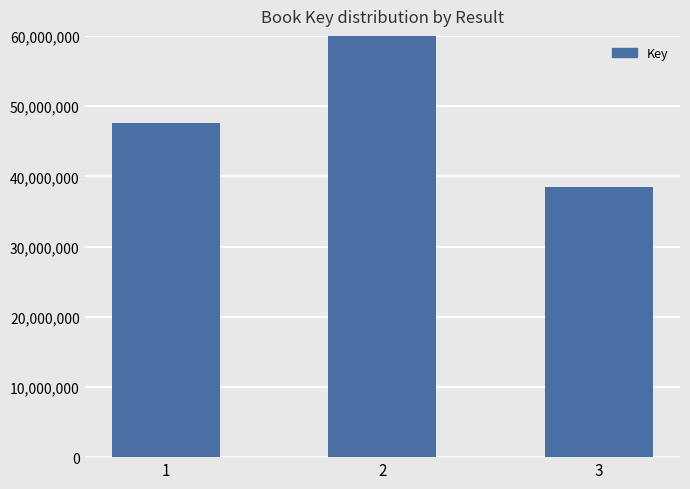

Are the bars horizontal?

No